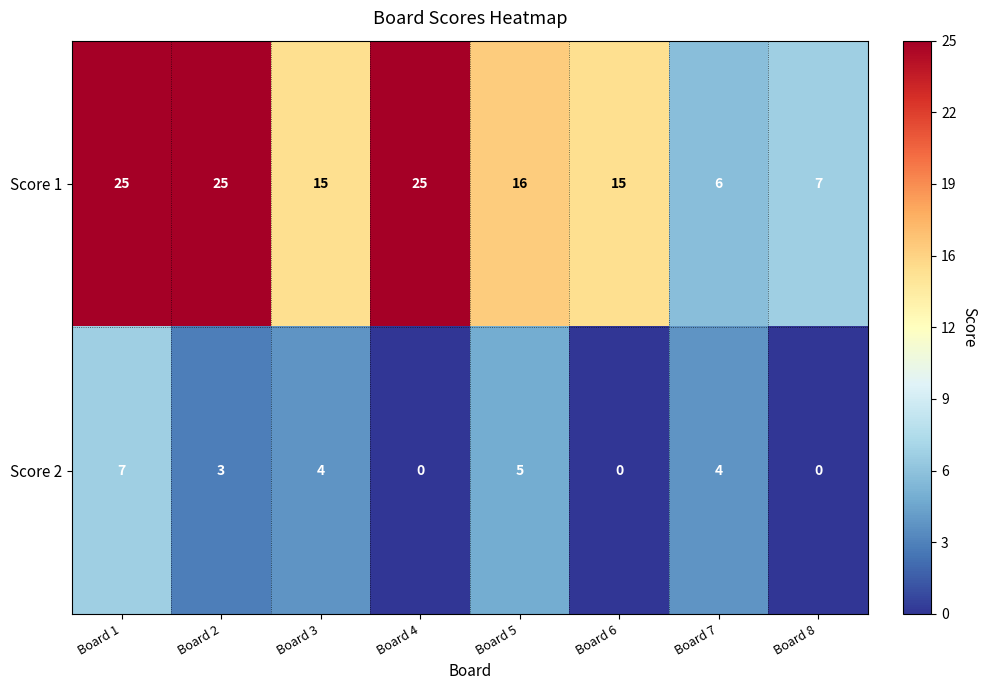

Count the Score 2 values in the range 0 to 5.

7